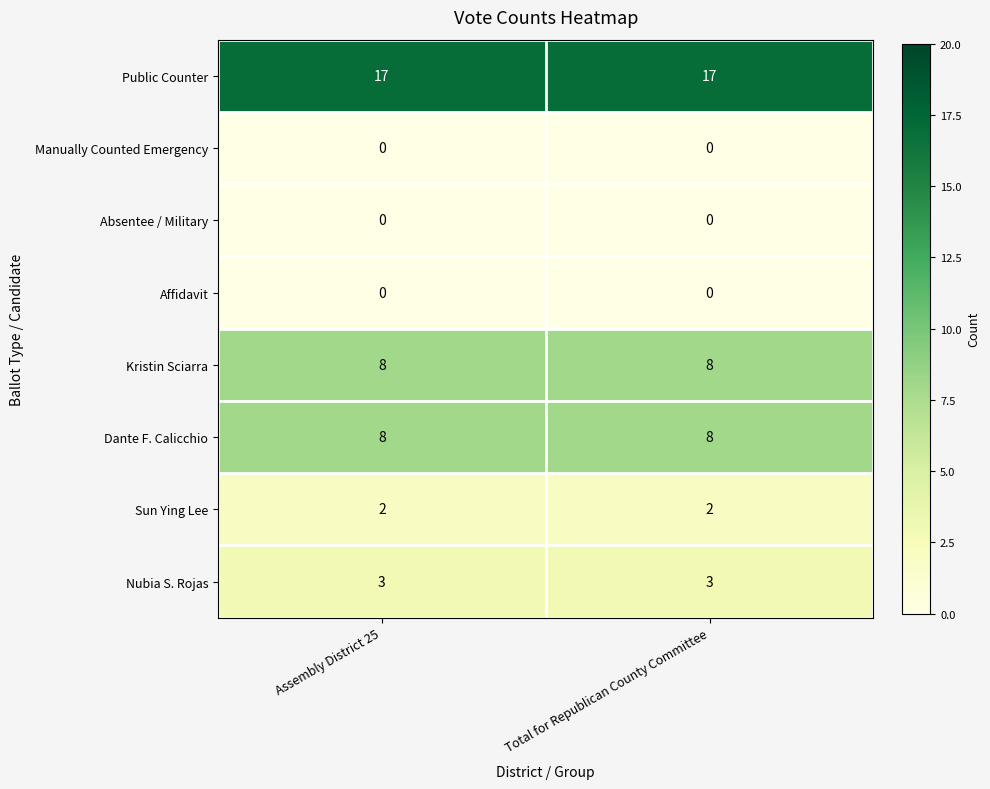

What is the sum of the Nubia S. Rojas values at Total for Republican County Committee and Assembly District 25?

6